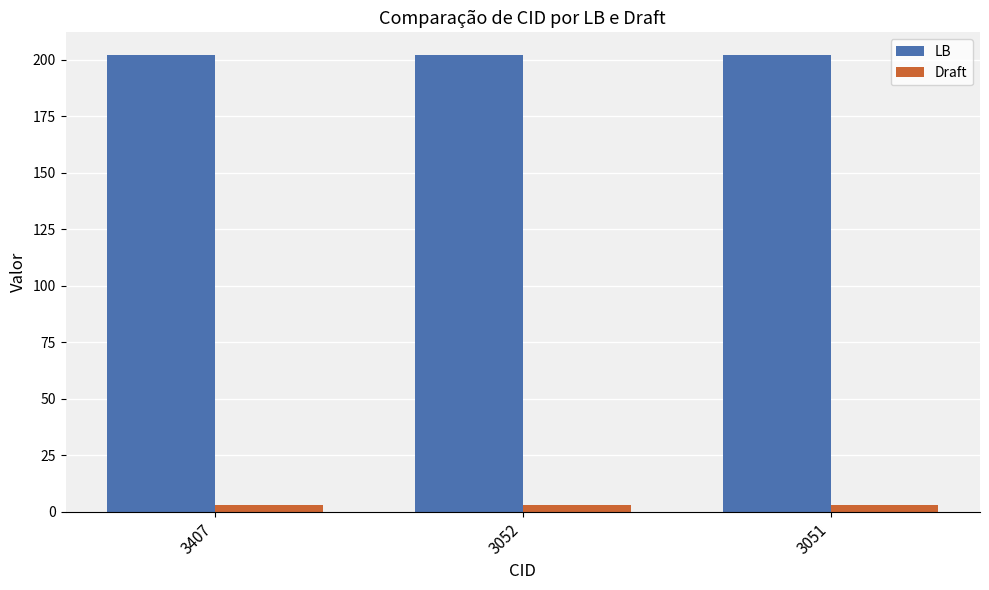

List the series in order of their peak value, highest first.

LB, Draft